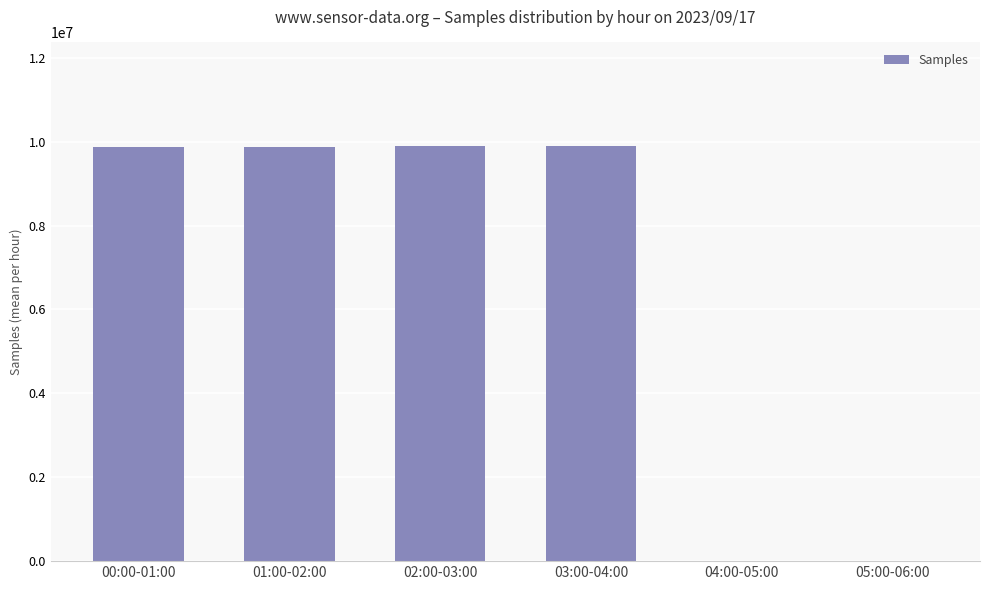

What is the sum of all values?

39539681